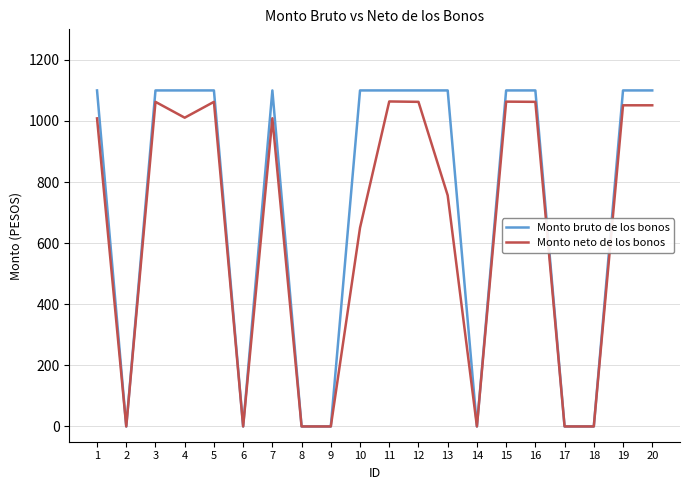

Between 12 and 14, which series saw the biggest shift?

Monto bruto de los bonos